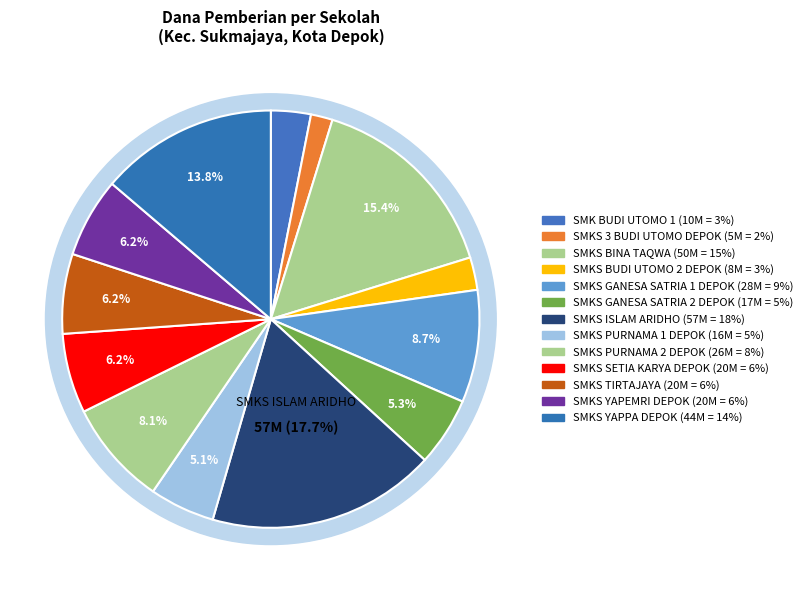

How many segments does this pie chart have?

13